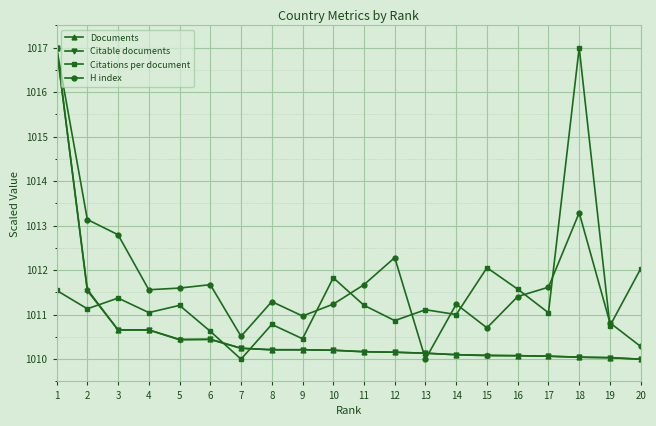

What is the spread (max minus min) of values at 20?

2.0